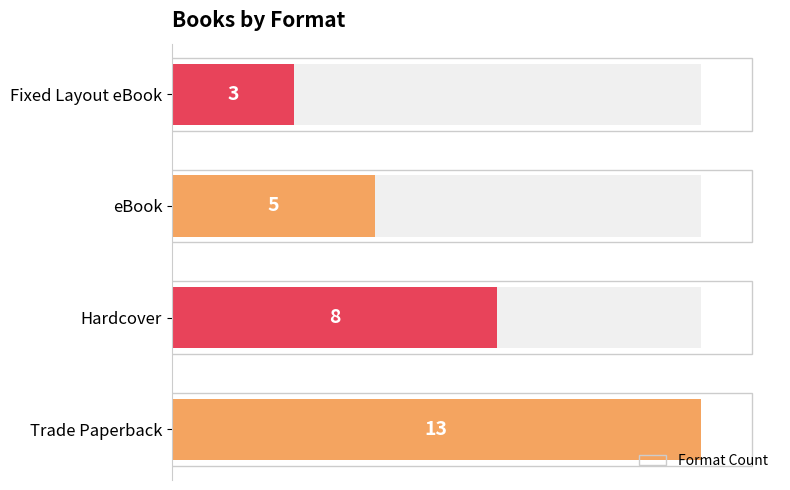

The value at Hardcover is 8. True or false?

True